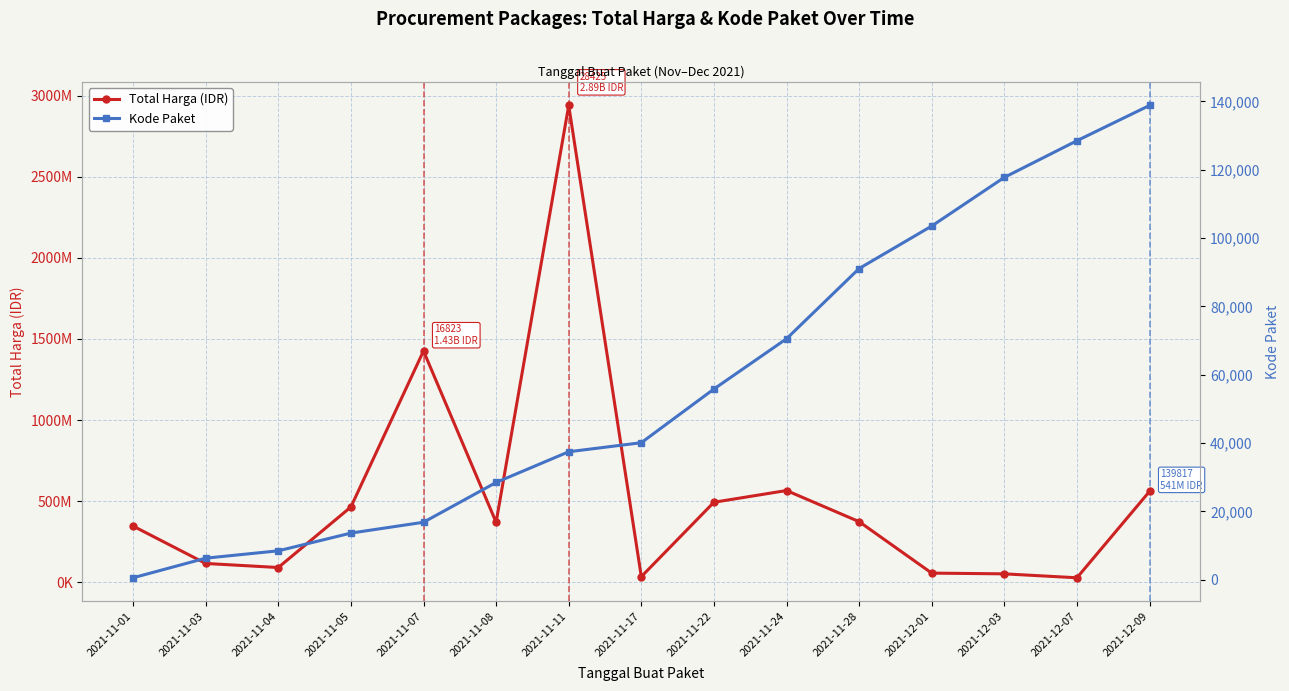

Is it true that Total Harga (IDR) equals 158274532 at 2021-11-03?

False